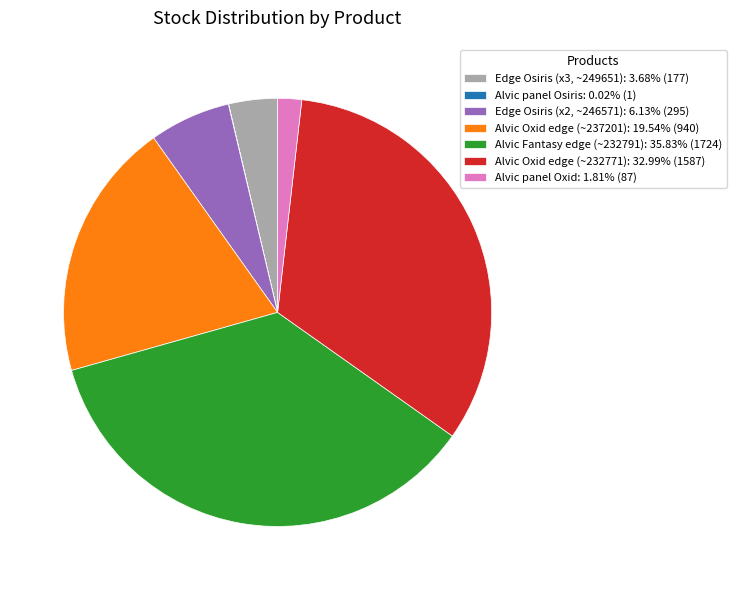

Does Alvic Oxid edge (~232771): 32.99% (1587) represent more than half of the total?

No